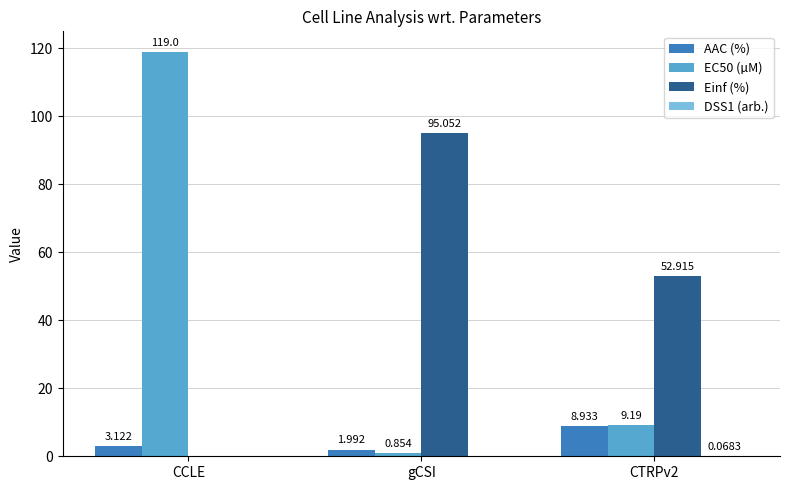

How many values in Einf (%) are above zero?

2